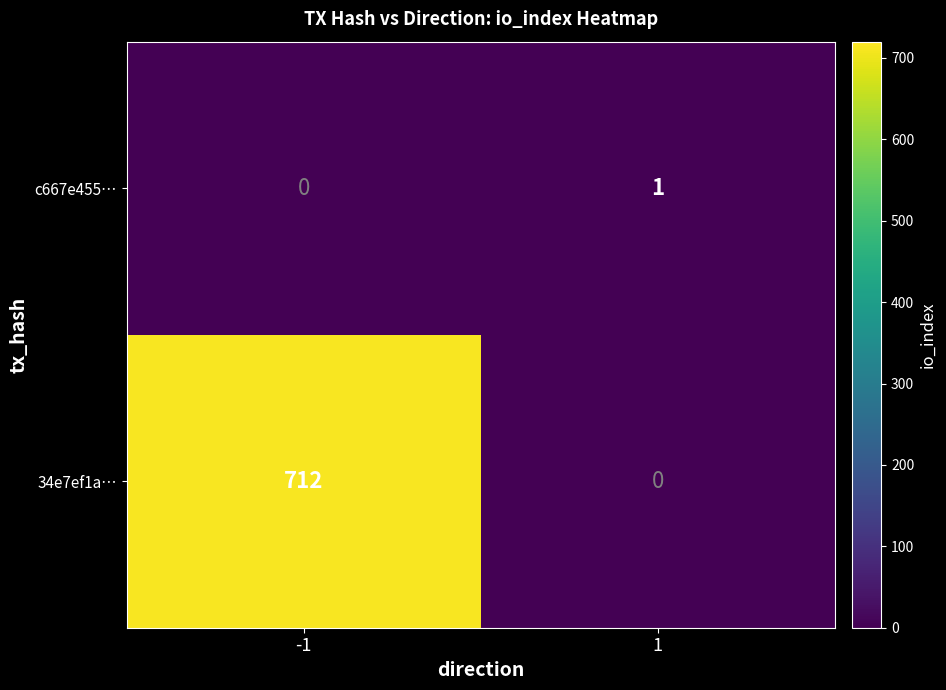

Rank the series at 1 from highest to lowest value.

c667e455…, 34e7ef1a…